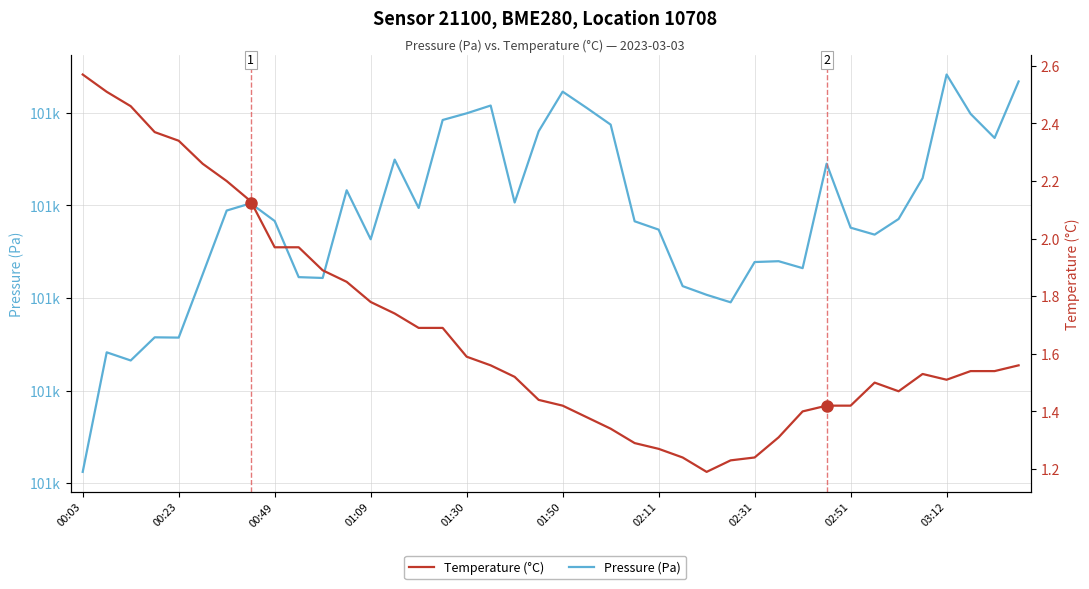

Reading right to left, what are all the values shown in this chart?

Pressure (Pa): 101373.4	101367.3	101369.9	101374.1	101362.9	101358.5	101356.8	101357.6	101364.5	101353.2	101354.0	101353.9	101349.5	101350.3	101351.3	101357.4	101358.3	101368.7	101370.5	101372.3	101368.0	101360.3	101370.8	101369.9	101369.2	101359.7	101364.9	101356.3	101361.6	101352.2	101352.2	101358.3	101360.2	101359.4	101352.6	101345.7	101345.8	101343.2	101344.1	101331.2
Temperature (°C): 1.6	1.5	1.5	1.5	1.5	1.5	1.5	1.4	1.4	1.4	1.3	1.2	1.2	1.2	1.2	1.3	1.3	1.3	1.4	1.4	1.4	1.5	1.6	1.6	1.7	1.7	1.7	1.8	1.9	1.9	2.0	2.0	2.1	2.2	2.3	2.3	2.4	2.5	2.5	2.6